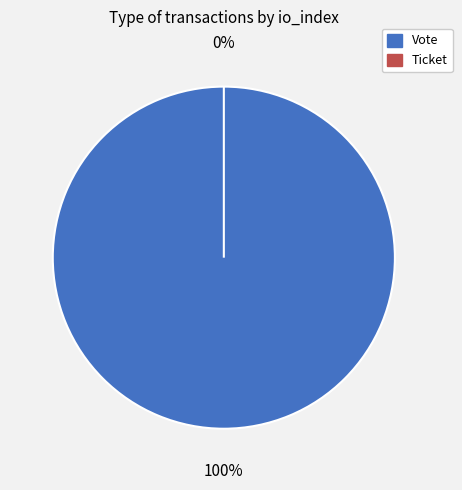

What is the change in value from Vote to Ticket?

-1